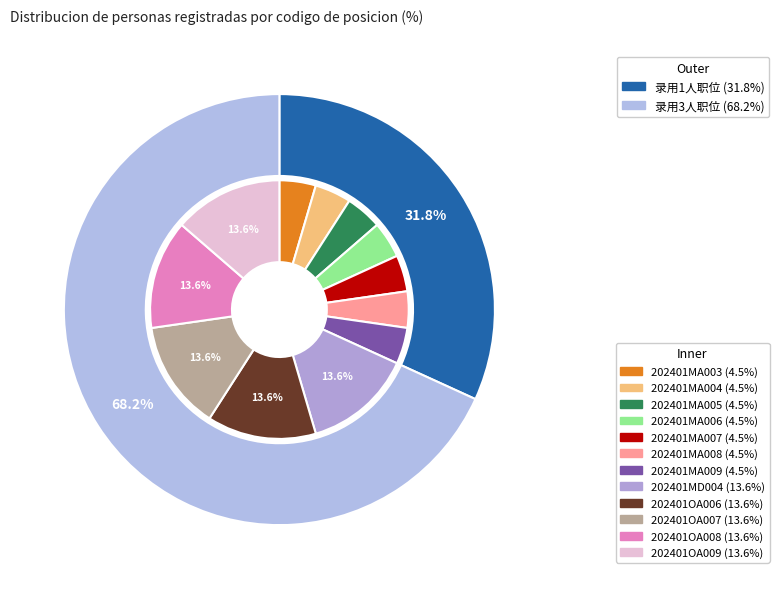

Is 202401MA006 the majority of the pie?

No